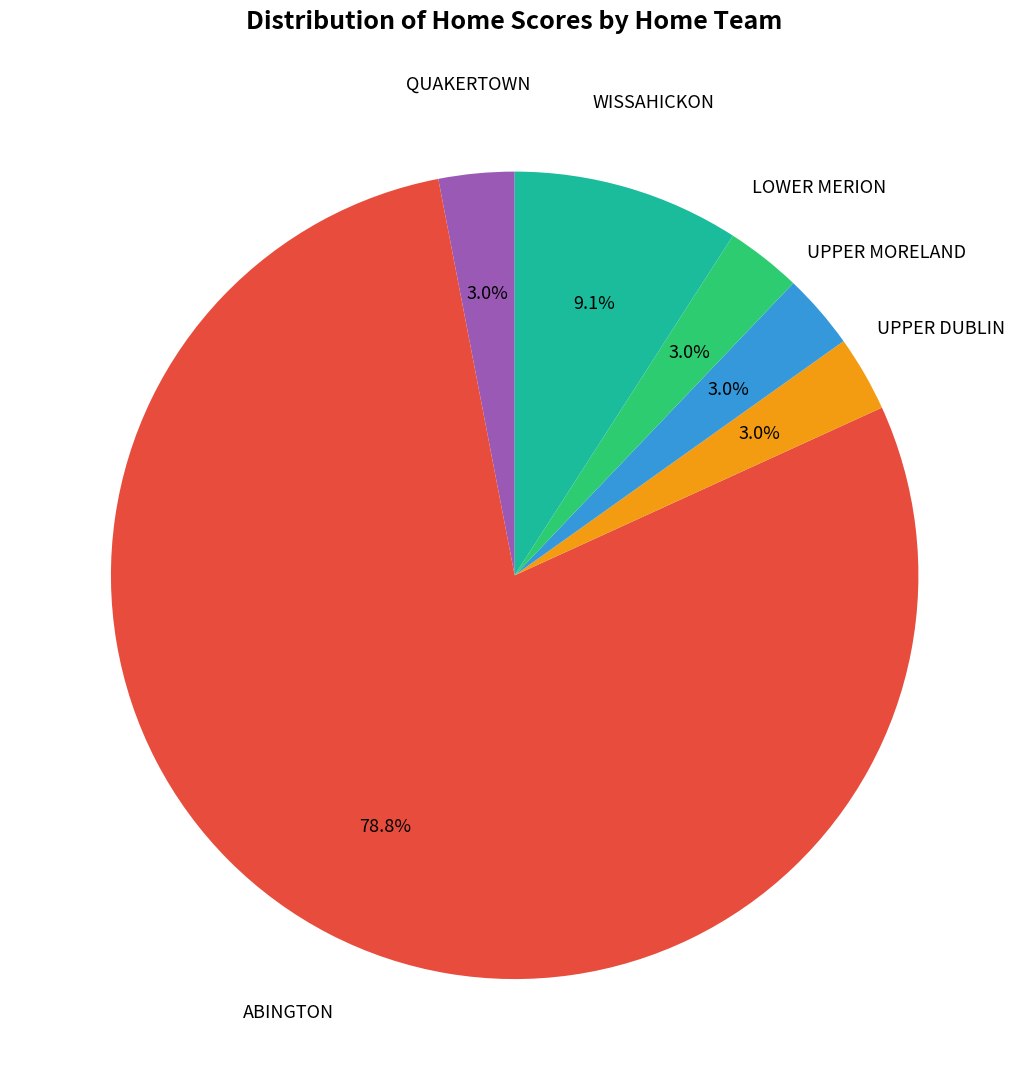

Is there any slice that represents more than half of the pie?

Yes